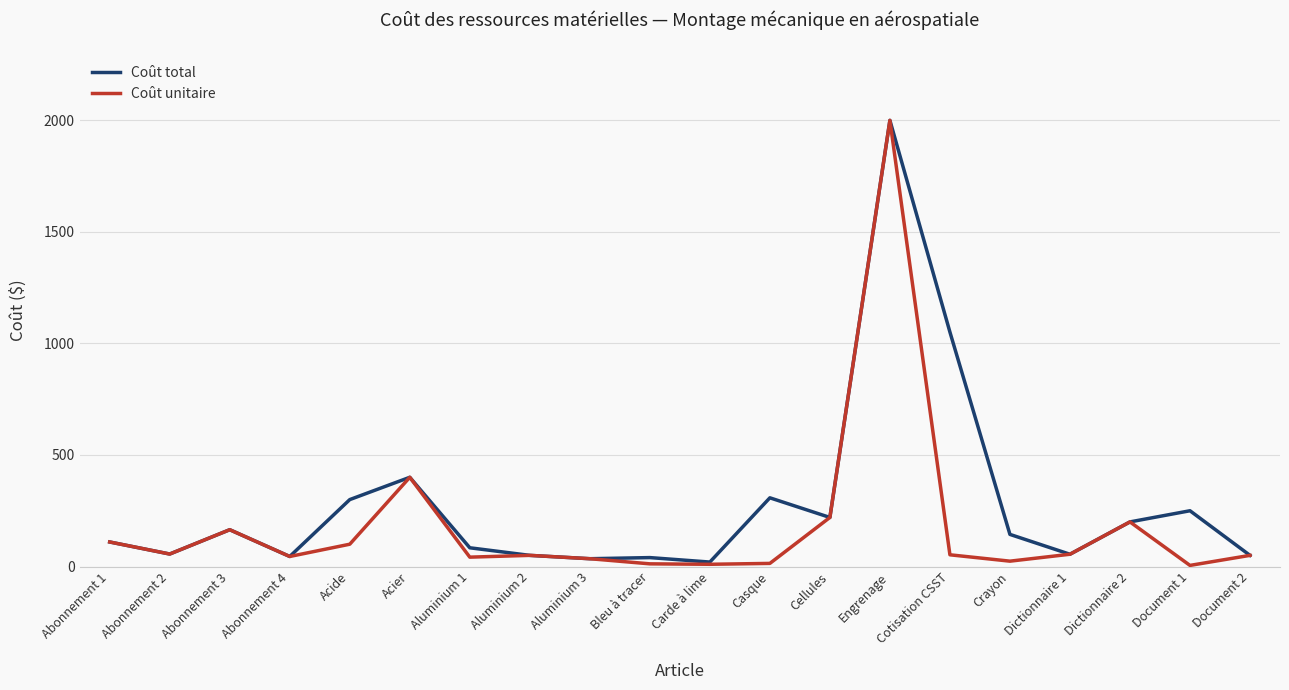

The Coût total series shows 144.0 at Crayon. True or false?

True